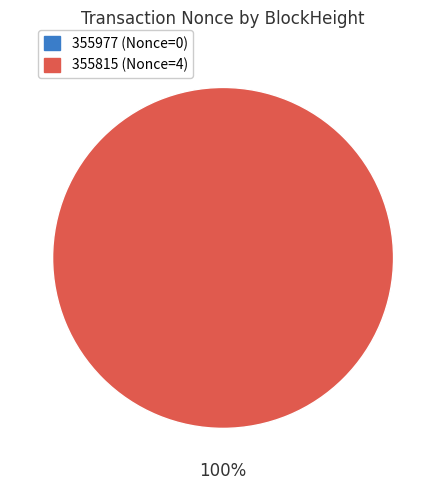

Is 355815 the majority of the pie?

Yes